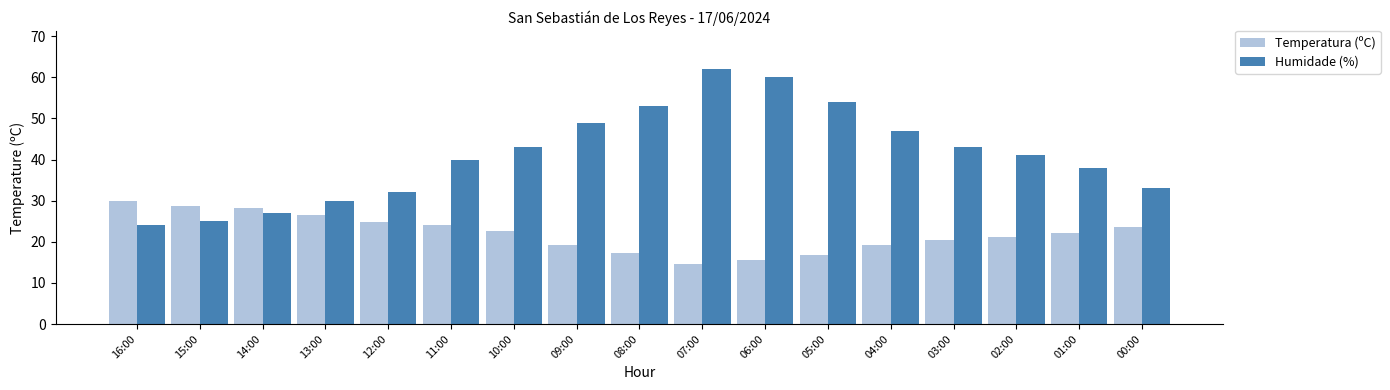

How many bars are there in each group?

2